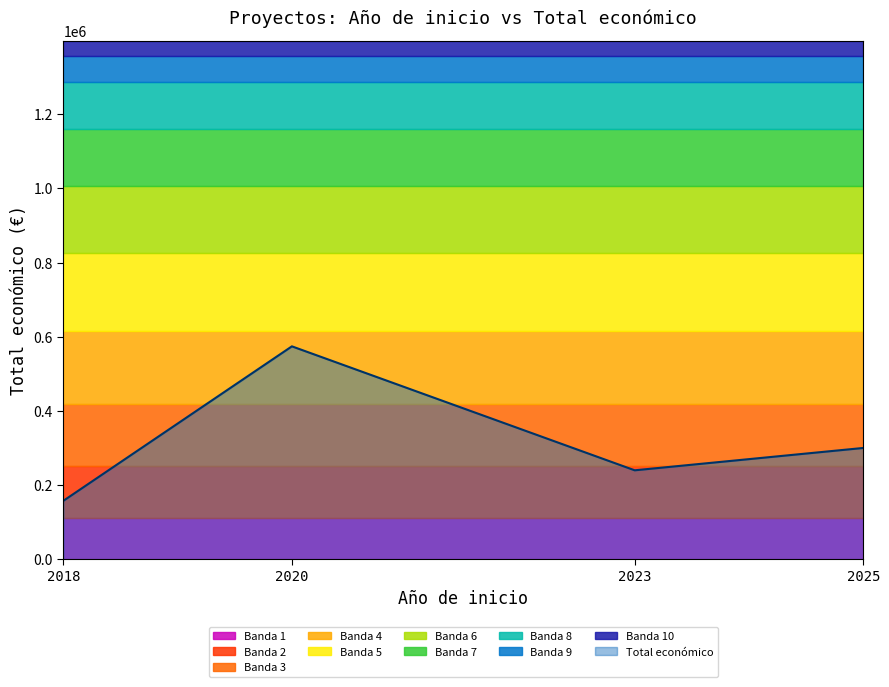

How many interior local valleys does the Total económico series have?

1